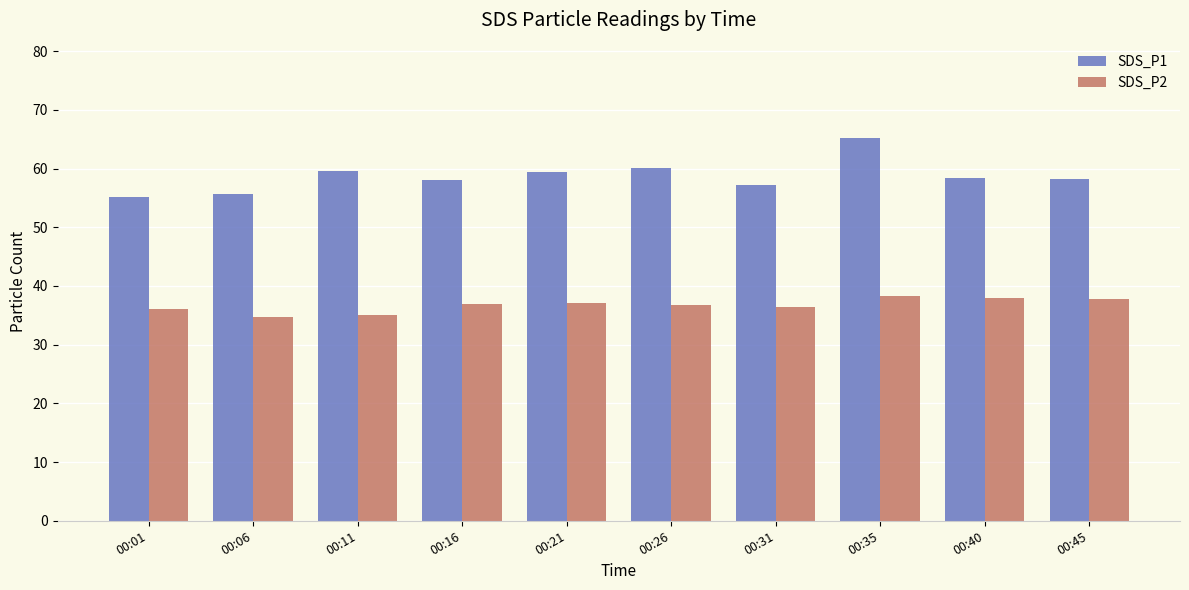

What is the lowest value of the SDS_P1 series?

55.2